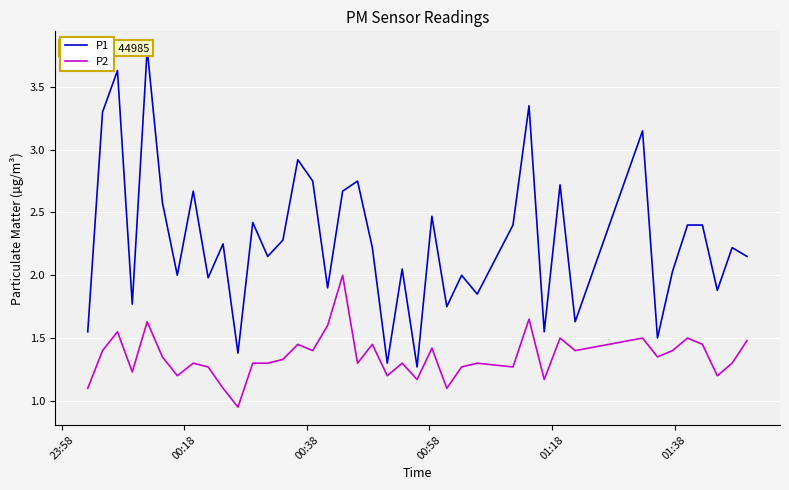

What is the highest value of the P2 series?

2.0